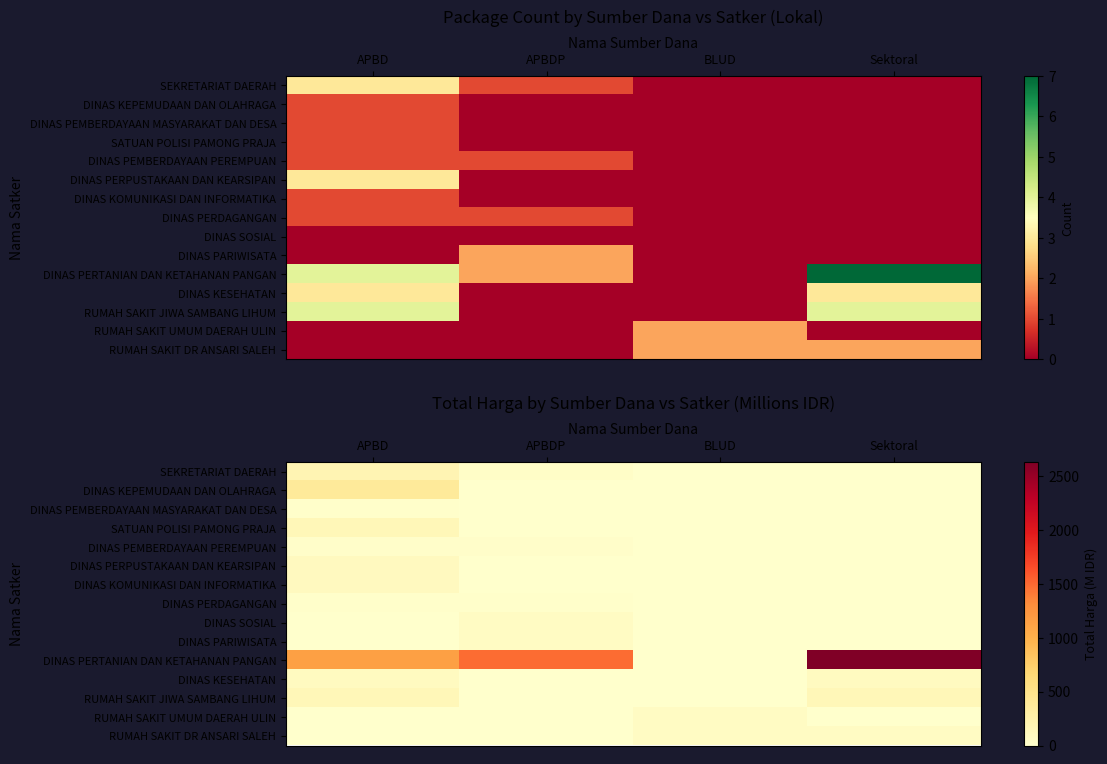

Which series has the largest total across all categories?

DINAS PERTANIAN DAN KETAHANAN PANGAN